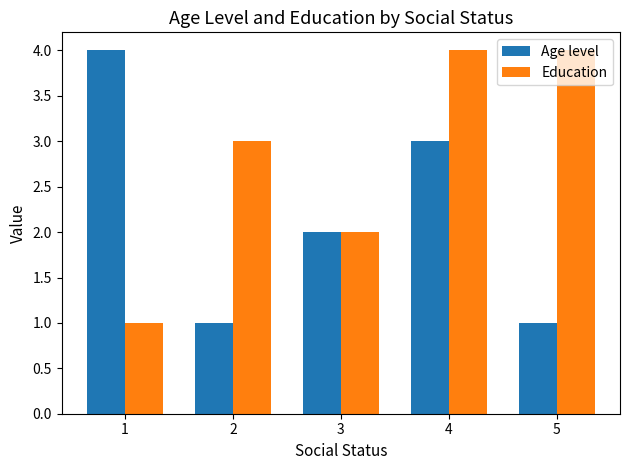

Which series has the largest total across all categories?

Education